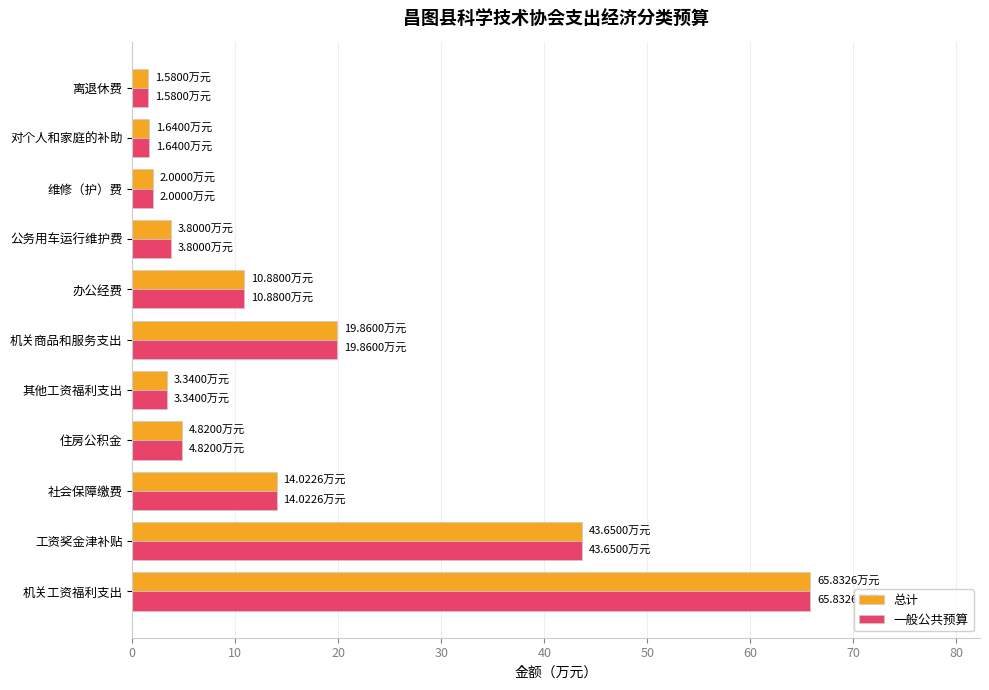

Which category has the highest value in the 一般公共预算 series?

机关工资福利支出